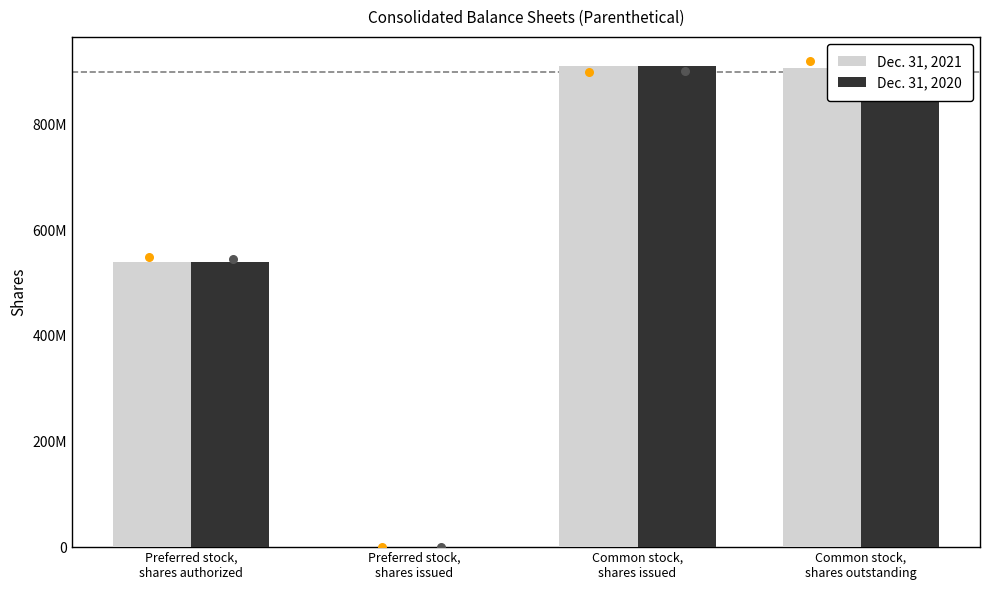

What is the total value across all series at Common stock,
shares outstanding?

1811933059